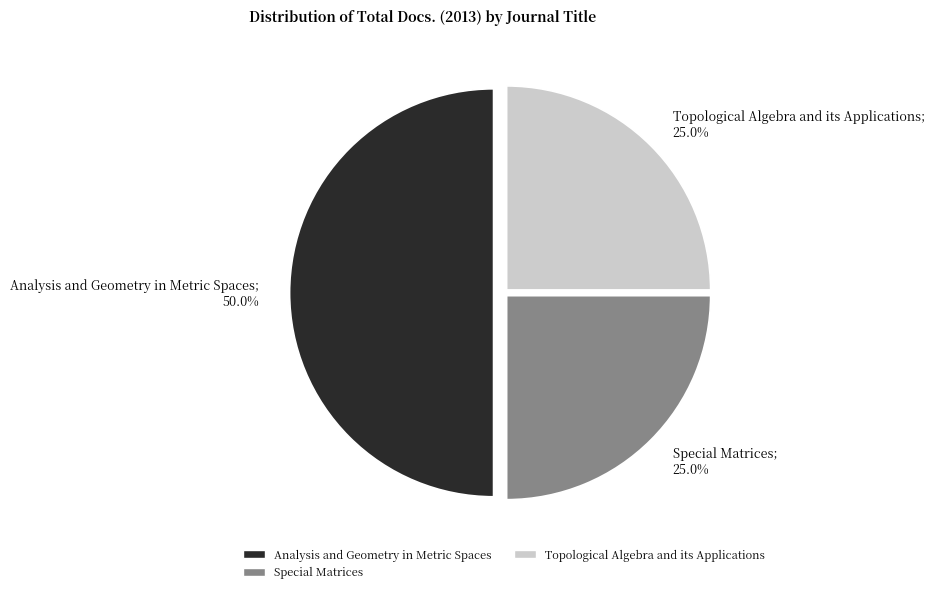

Which slice is the largest?

Analysis and Geometry in Metric Spaces